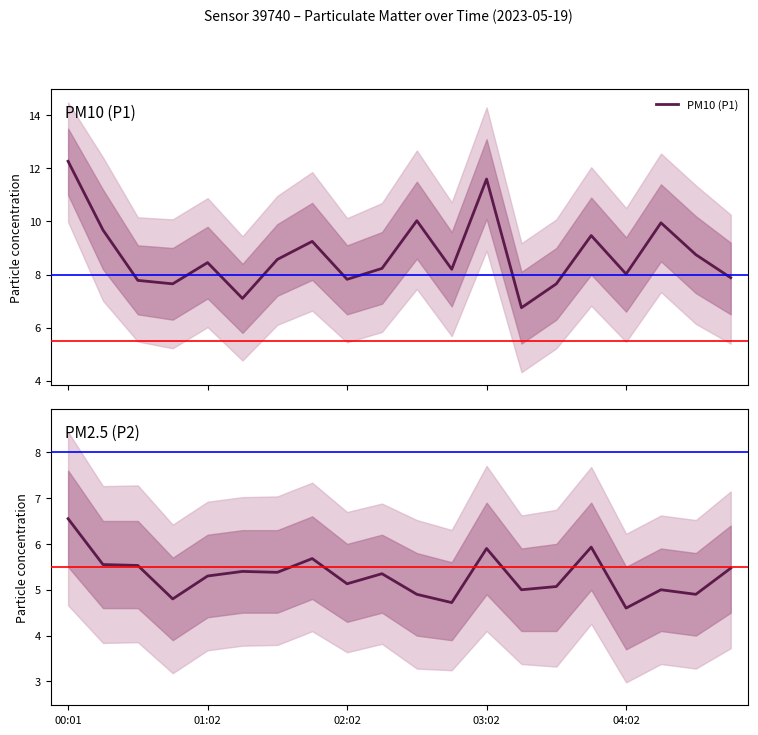

What is the difference between the second highest and minimum values in the P1 series?

4.8